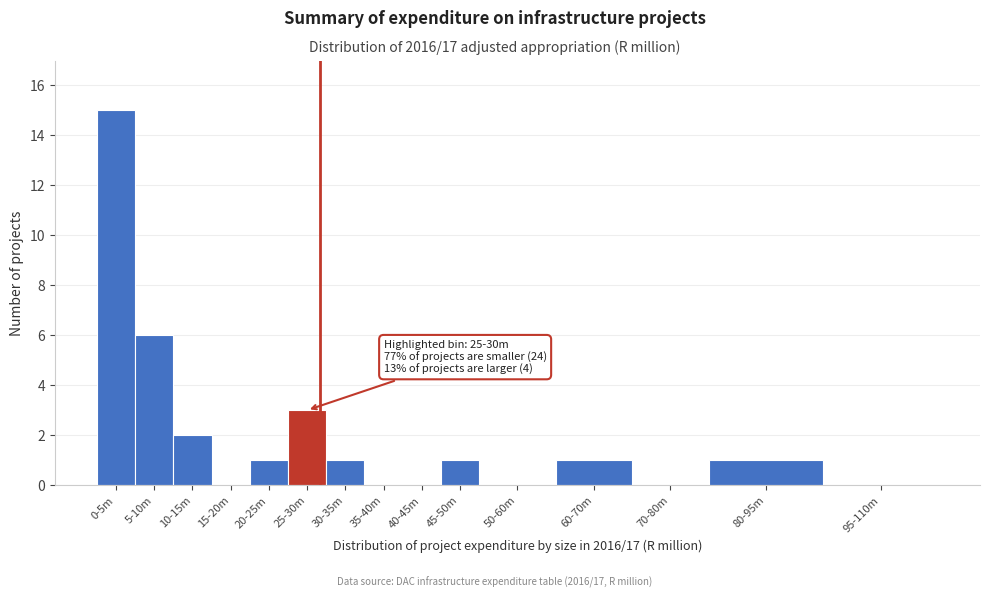

Reading left to right, transcribe all the data shown in this chart.

0-5m=15	5-10m=6	10-15m=2	15-20m=0	20-25m=1	25-30m=3	30-35m=1	35-40m=0	40-45m=0	45-50m=1	50-60m=0	60-70m=1	70-80m=0	80-95m=1	95-110m=0